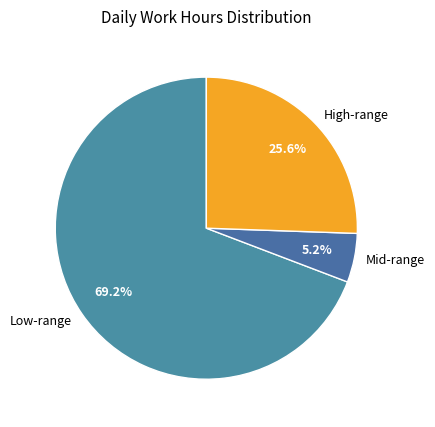

Does any single category account for the majority?

Yes